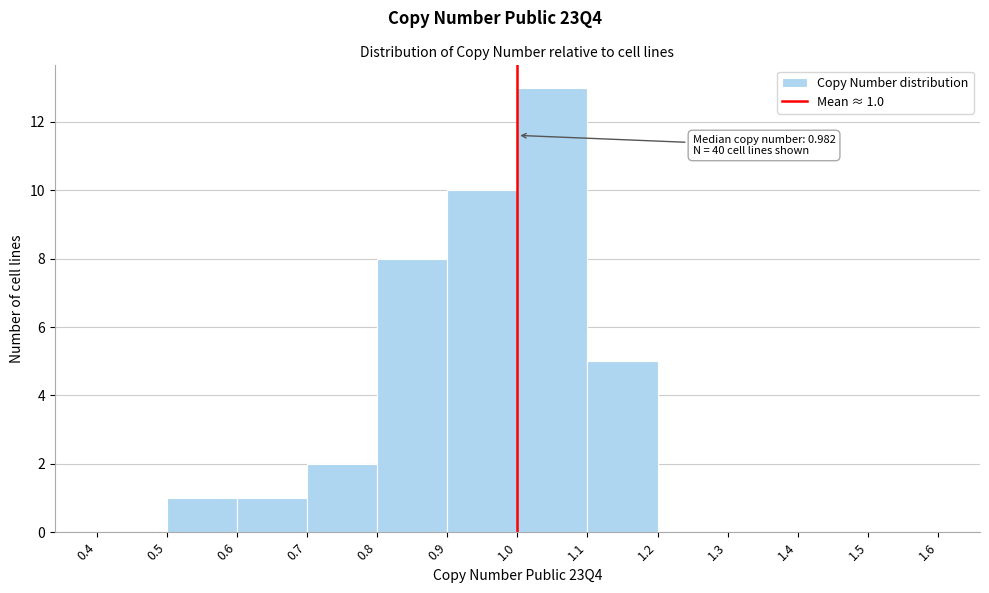

Over which range of the x-axis is the bar tallest?

1.0 to 1.1